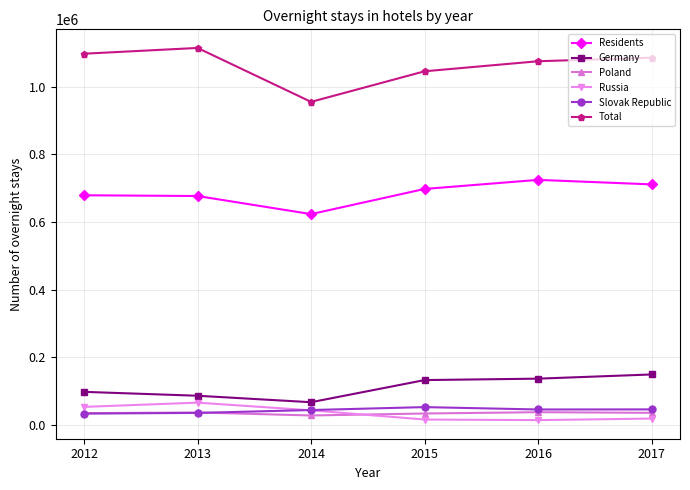

What value does the Poland series have at 2017?

36123